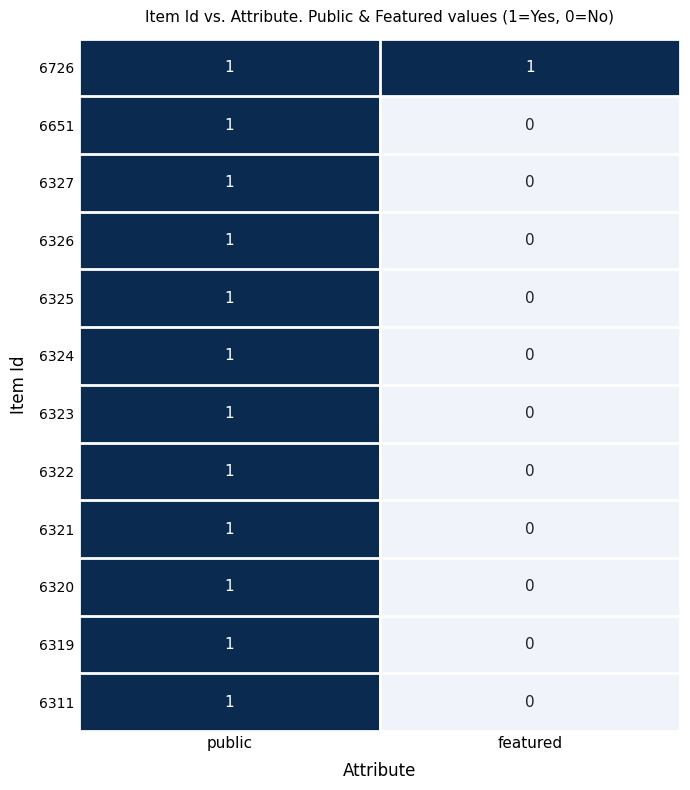

Reading left to right, list all the values displayed in this chart.

6726: public=1	featured=1
6651: public=1	featured=0
6327: public=1	featured=0
6326: public=1	featured=0
6325: public=1	featured=0
6324: public=1	featured=0
6323: public=1	featured=0
6322: public=1	featured=0
6321: public=1	featured=0
6320: public=1	featured=0
6319: public=1	featured=0
6311: public=1	featured=0